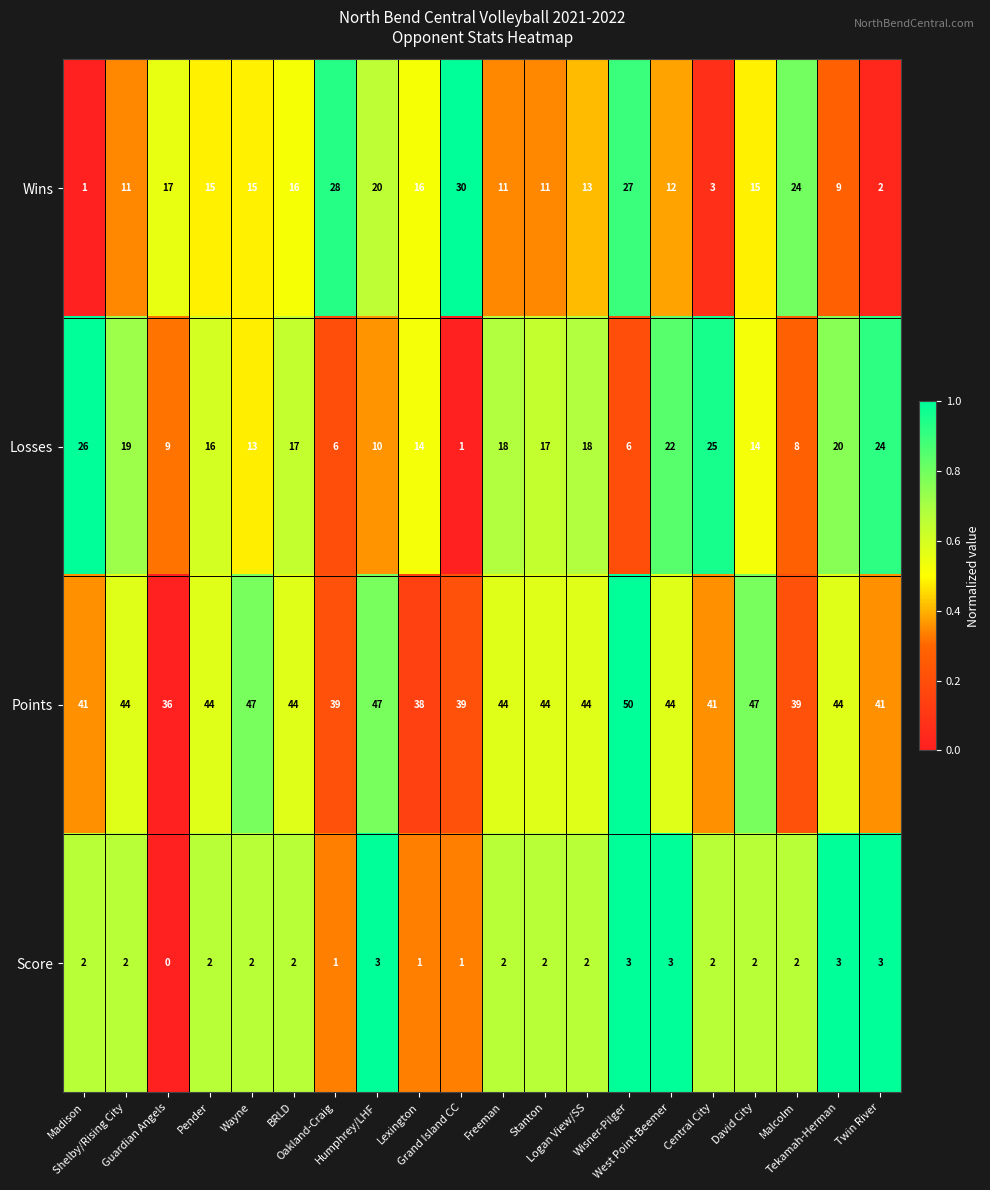

Count the Score values in the range 2 to 3.

16